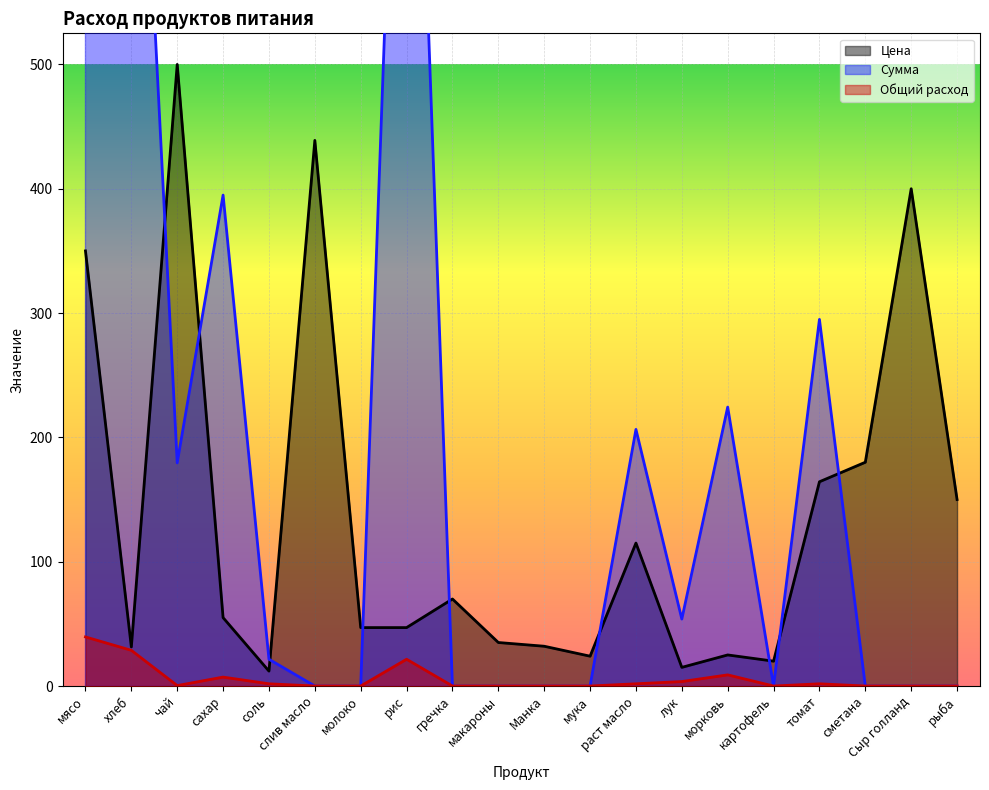

Which series has the largest range (max minus min)?

Сумма